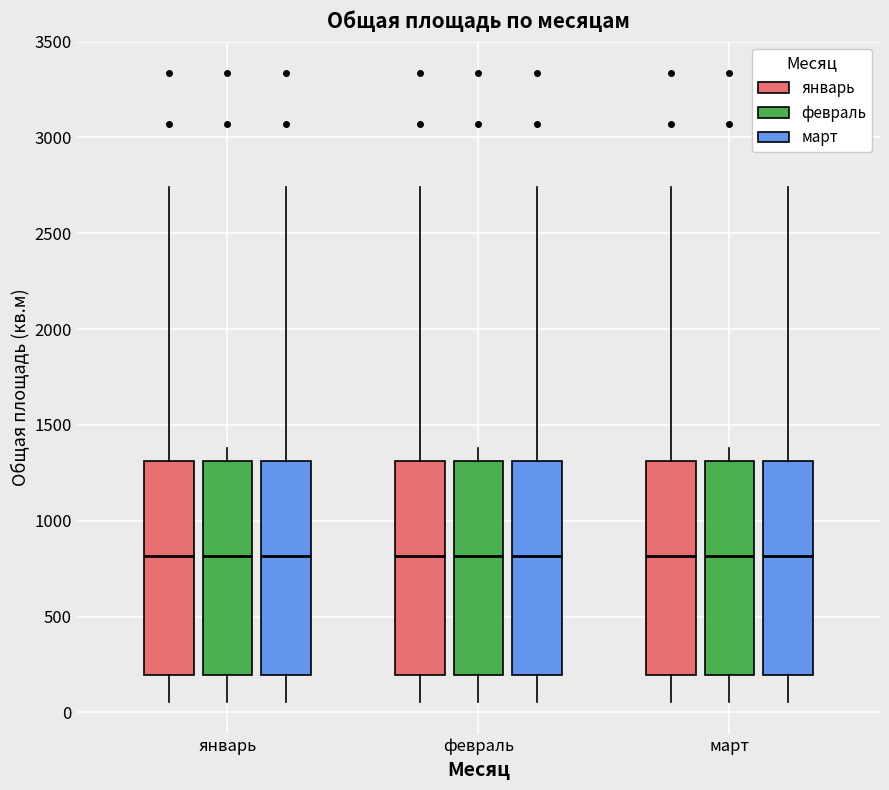

Reading left to right, transcribe this box plot: for each box, give where its median line is, the range the box spans, and where its two whiskers end, as read against the y-axis. The values are not printed on the chart, so give them approximately, as read against the axis.

январь (январь): median 800, box 200 to 1300, whiskers 50 to 2750
январь (февраль): median 800, box 200 to 1300, whiskers 50 to 1400
январь (март): median 800, box 200 to 1300, whiskers 50 to 2750
февраль (январь): median 800, box 200 to 1300, whiskers 50 to 2750
февраль (февраль): median 800, box 200 to 1300, whiskers 50 to 1400
февраль (март): median 800, box 200 to 1300, whiskers 50 to 2750
март (январь): median 800, box 200 to 1300, whiskers 50 to 2750
март (февраль): median 800, box 200 to 1300, whiskers 50 to 1400
март (март): median 800, box 200 to 1300, whiskers 50 to 2750